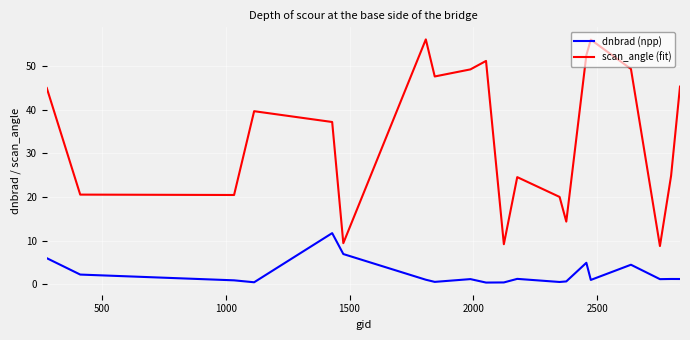

Rank the series by their maximum value, from lowest to highest.

dnbrad (npp), scan_angle (fit)